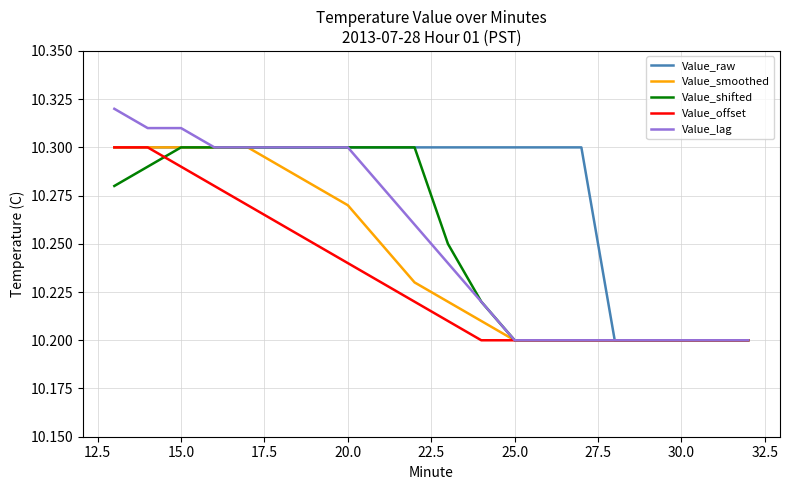

Which series has the largest total across all categories?

Value_raw